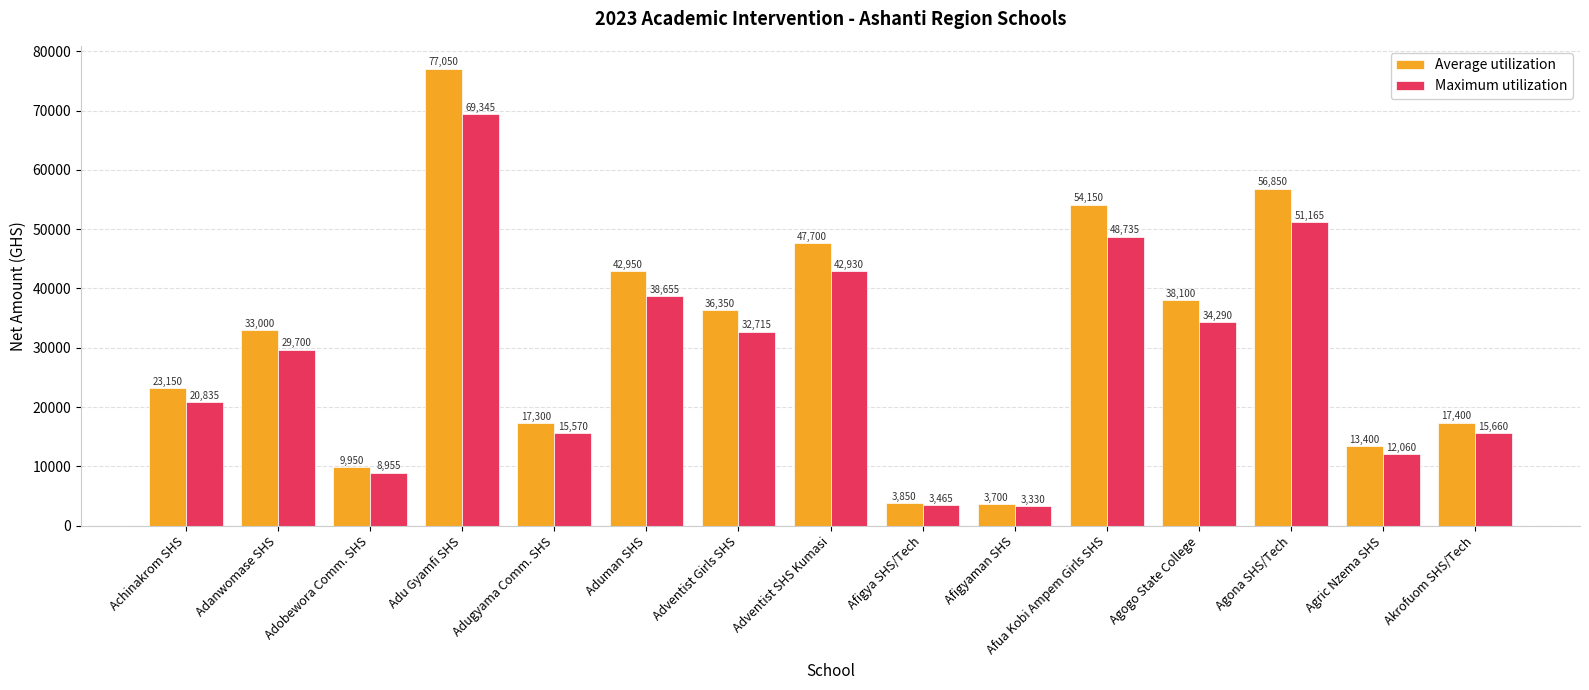

What is the label of the 4th bar from the right?

Agogo State College